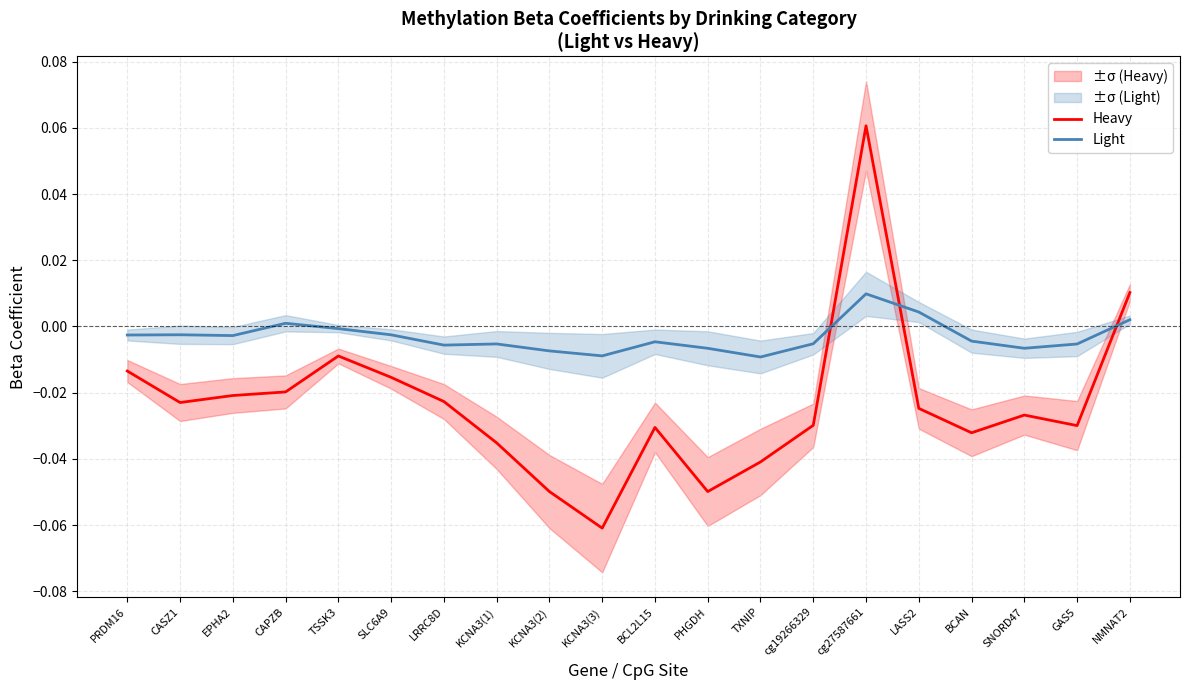

At how many categories does at least one series exceed 0?

4